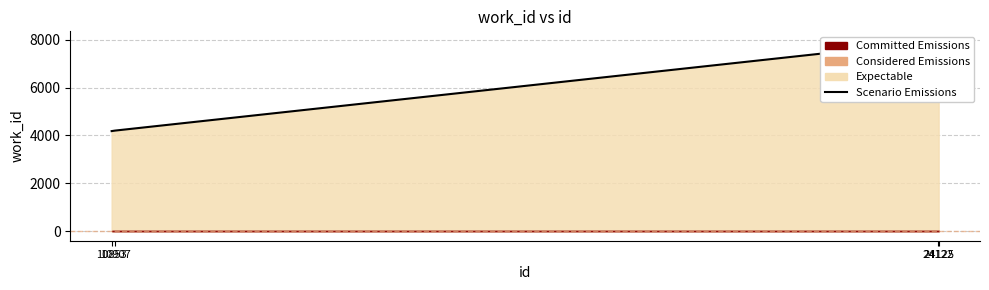

What is the value of the 1st point from the left?

4183